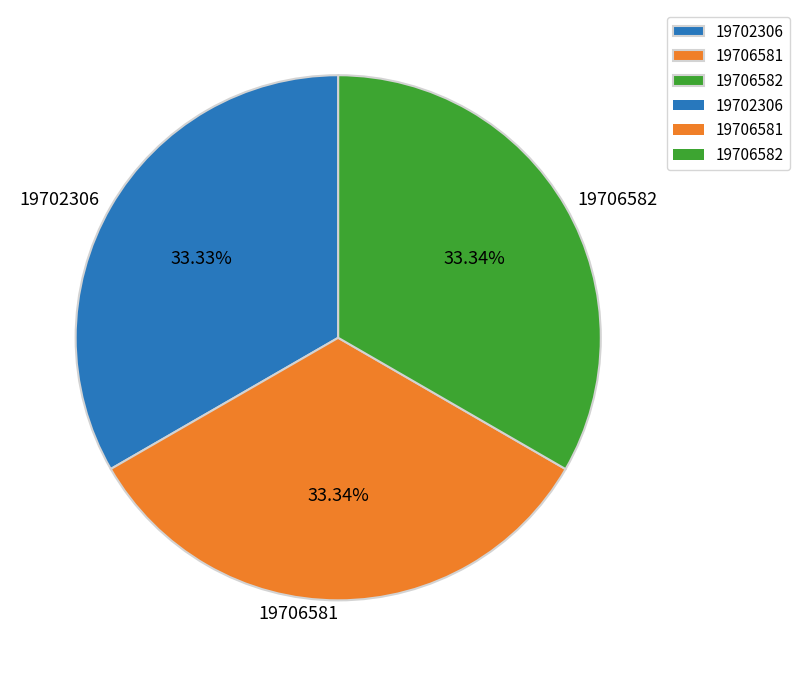

Approximately how many times larger is the value at 19706581 compared to 19706582?

1.0